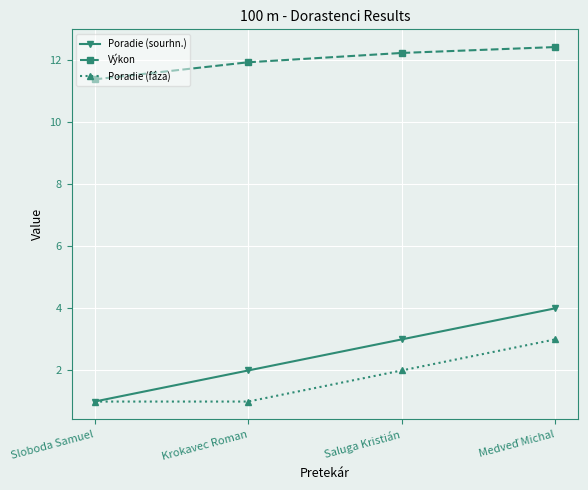

What are all the series names shown in the legend?

Poradie (sourhn.), Výkon, Poradie (fáza)